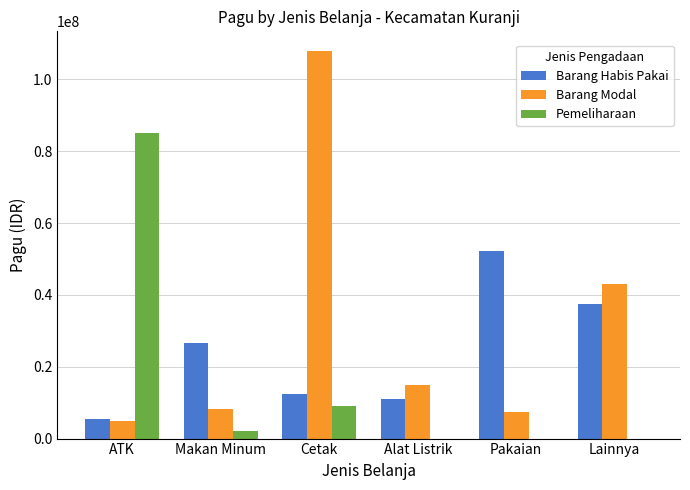

Is it true that Pemeliharaan equals 0 at Alat Listrik?

True